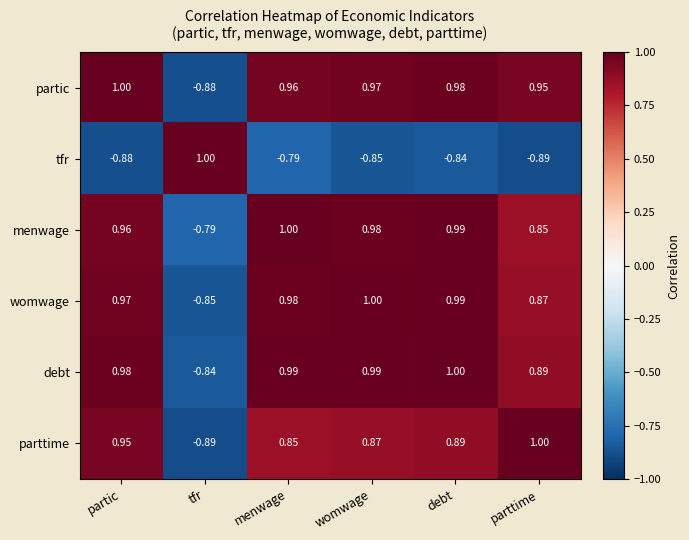

Which category has the lowest value in the womwage series?

tfr